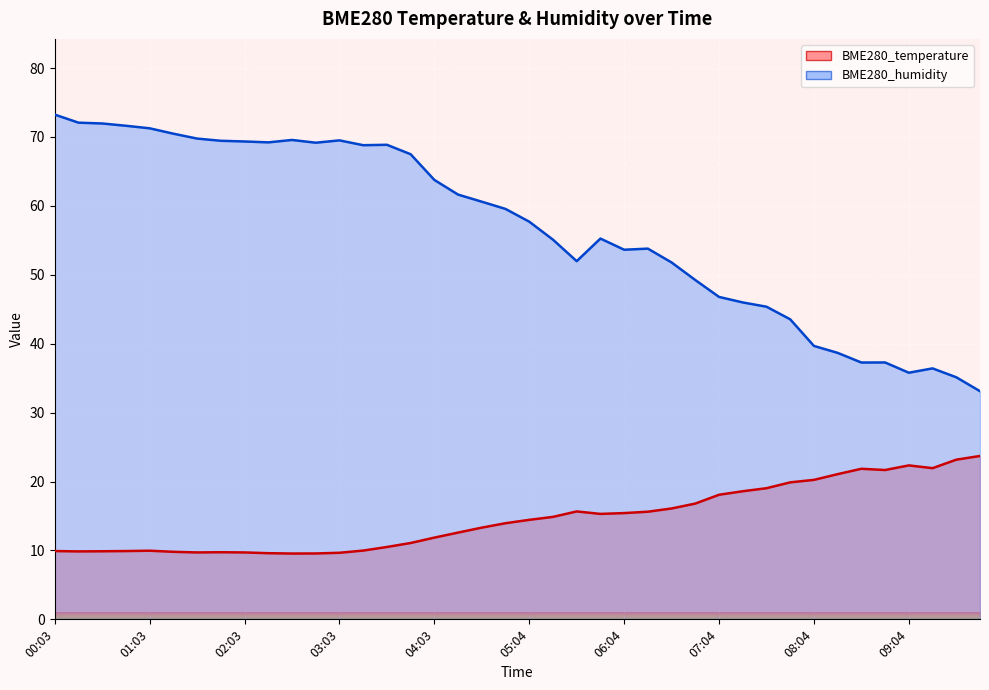

True or false: BME280_temperature and BME280_humidity cross at least once.

False